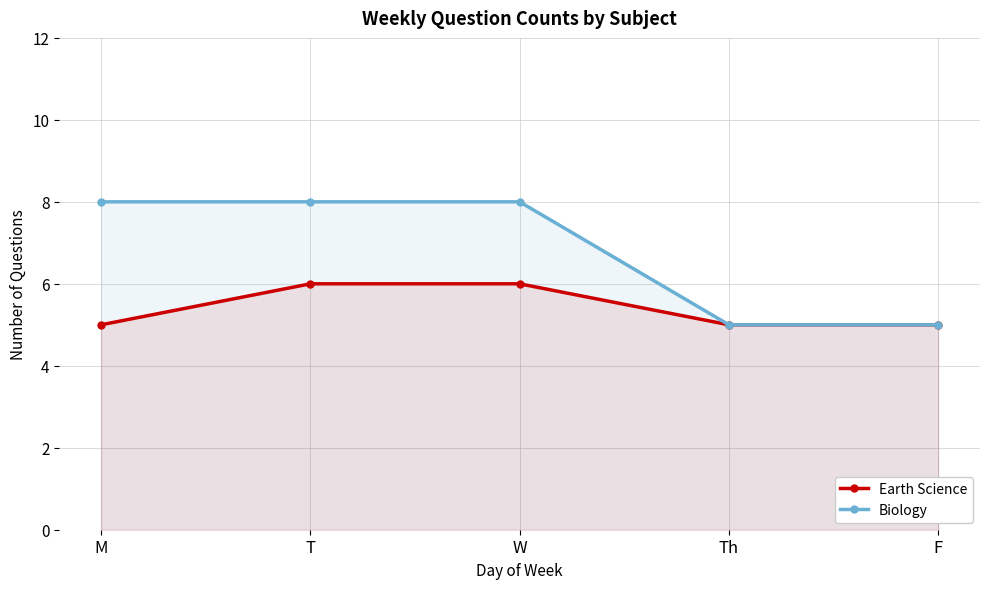

What is the minimum value for Earth Science?

5